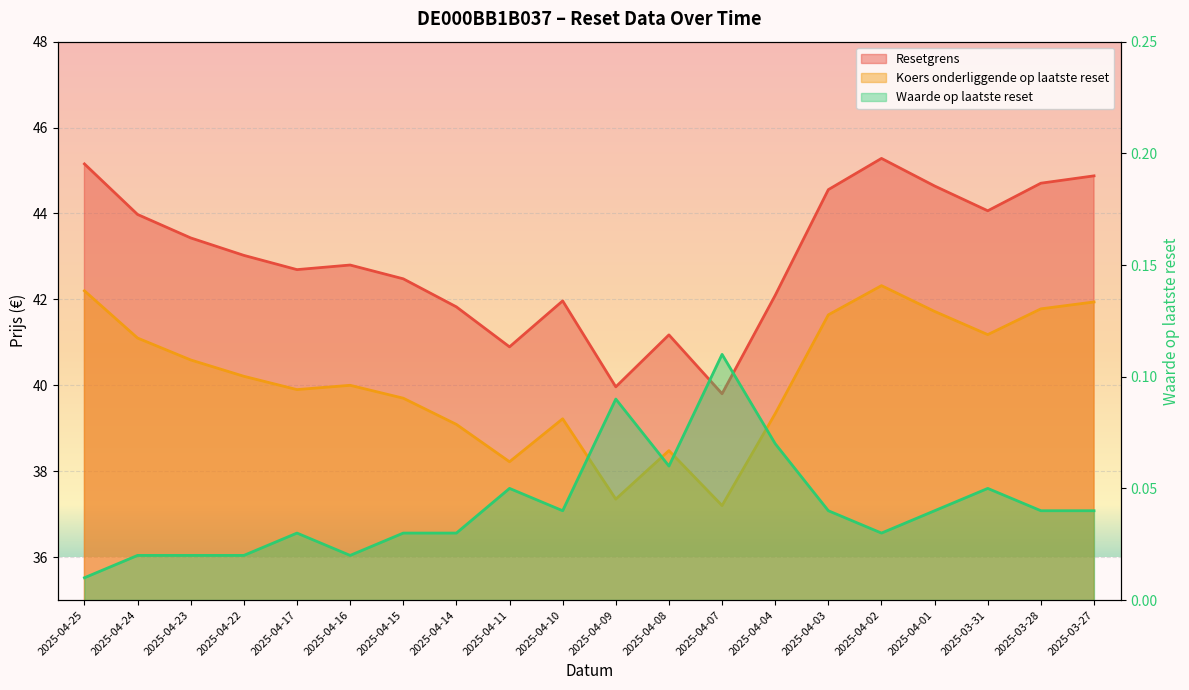

How many interior local peaks does the Waarde op laatste reset series have?

5